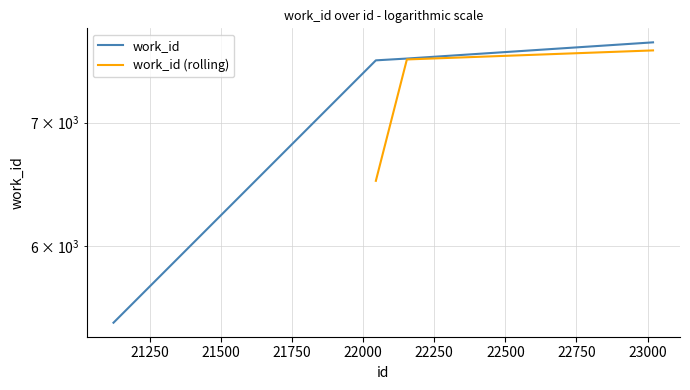

What is the sum of all values?

28339